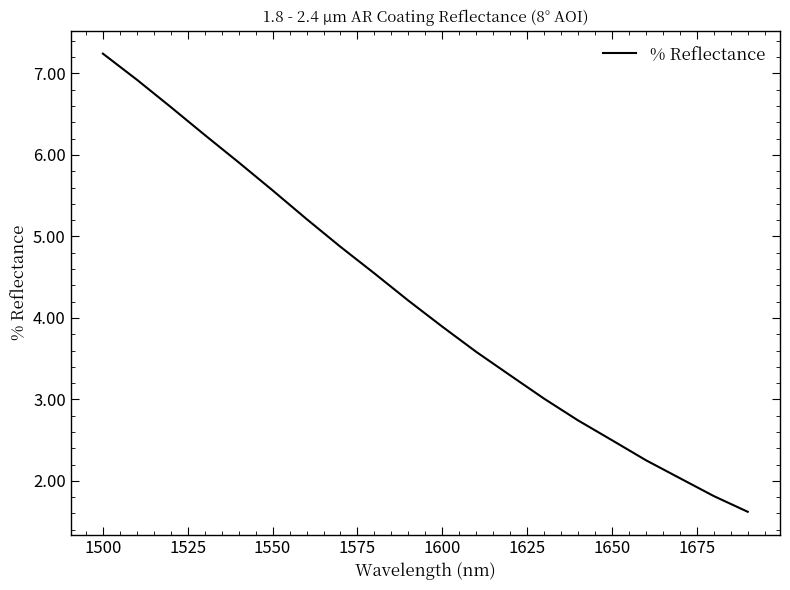

What is the minimum value shown in the chart?

1.6